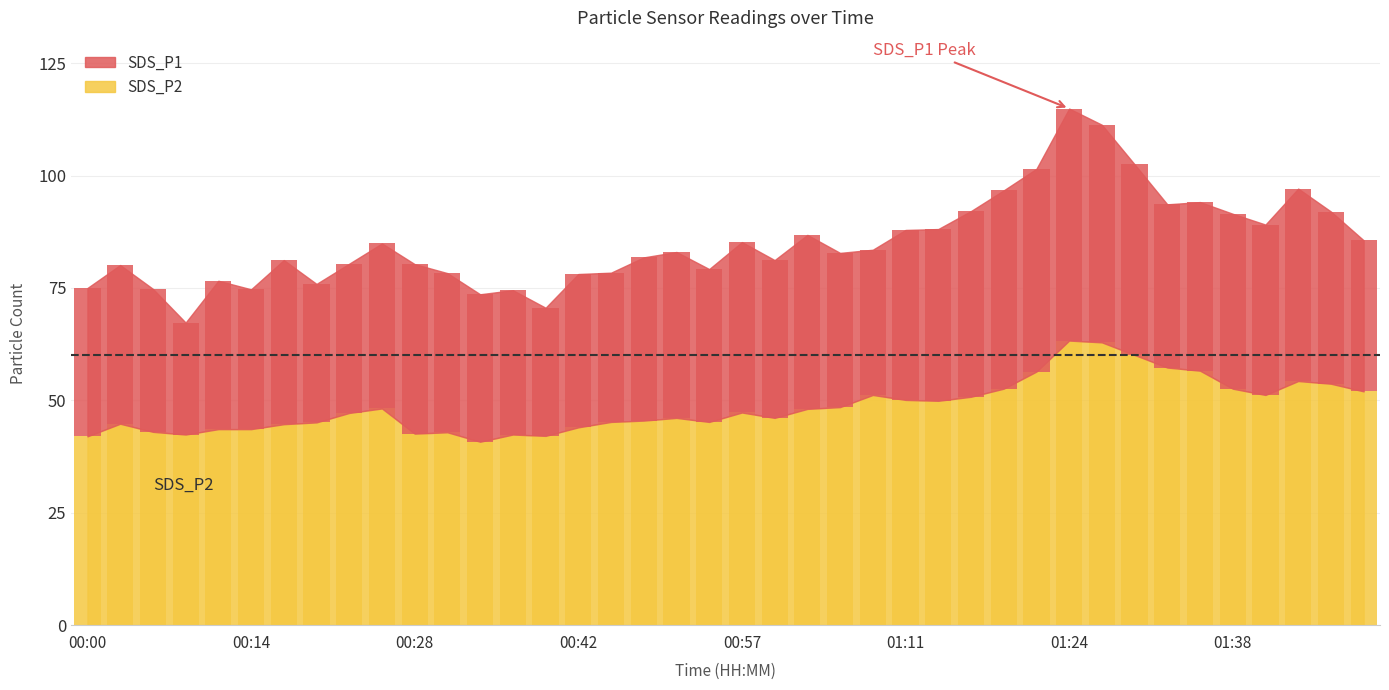

Which has a higher value, 00:37 or 00:54?

00:54